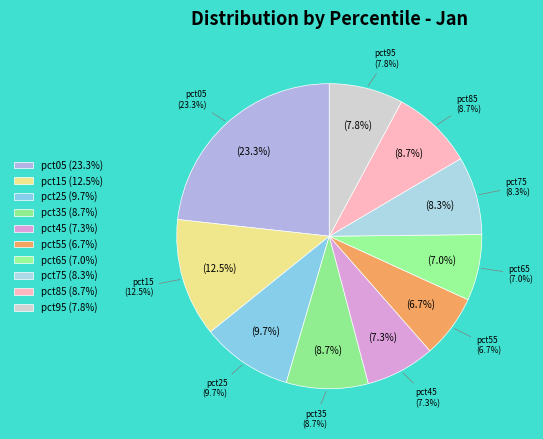

Which slice is the largest?

pct05